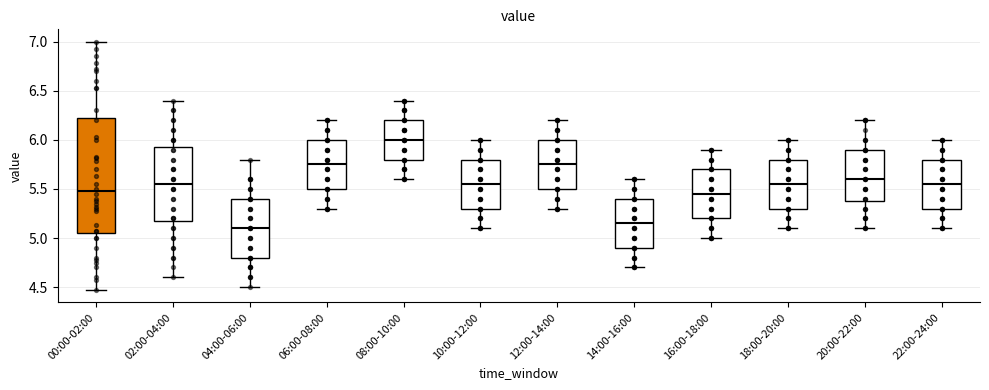

Reading left to right, read every box against the y-axis: the position of its median line, the range the box covers, and the ends of its whiskers. The values are not printed on the chart, so give them approximately, as read against the axis.

00:00-02:00: median 5.50, box 5.05 to 6.25, whiskers 4.45 to 7.00
02:00-04:00: median 5.55, box 5.20 to 5.95, whiskers 4.60 to 6.40
04:00-06:00: median 5.10, box 4.80 to 5.40, whiskers 4.50 to 5.80
06:00-08:00: median 5.75, box 5.50 to 6.00, whiskers 5.30 to 6.20
08:00-10:00: median 6.00, box 5.80 to 6.20, whiskers 5.60 to 6.40
10:00-12:00: median 5.55, box 5.30 to 5.80, whiskers 5.10 to 6.00
12:00-14:00: median 5.75, box 5.50 to 6.00, whiskers 5.30 to 6.20
14:00-16:00: median 5.15, box 4.90 to 5.40, whiskers 4.70 to 5.60
16:00-18:00: median 5.45, box 5.20 to 5.70, whiskers 5.00 to 5.90
18:00-20:00: median 5.55, box 5.30 to 5.80, whiskers 5.10 to 6.00
20:00-22:00: median 5.60, box 5.40 to 5.90, whiskers 5.10 to 6.20
22:00-24:00: median 5.55, box 5.30 to 5.80, whiskers 5.10 to 6.00